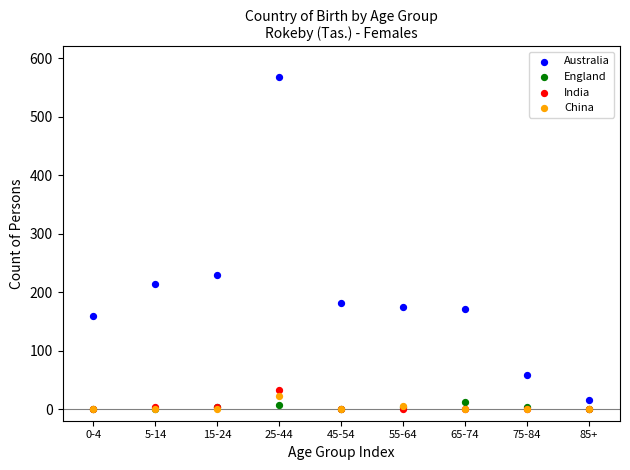

In the Australia series, what Y value is closest to 292?

230